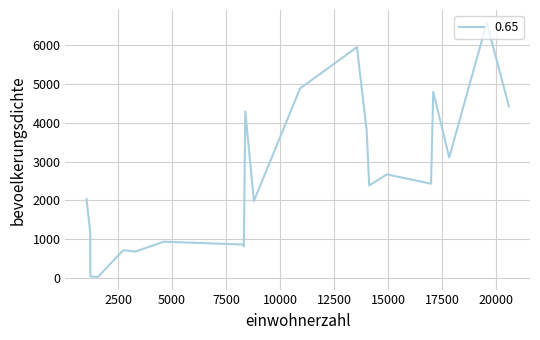

What is the maximum value shown in the chart?

6580